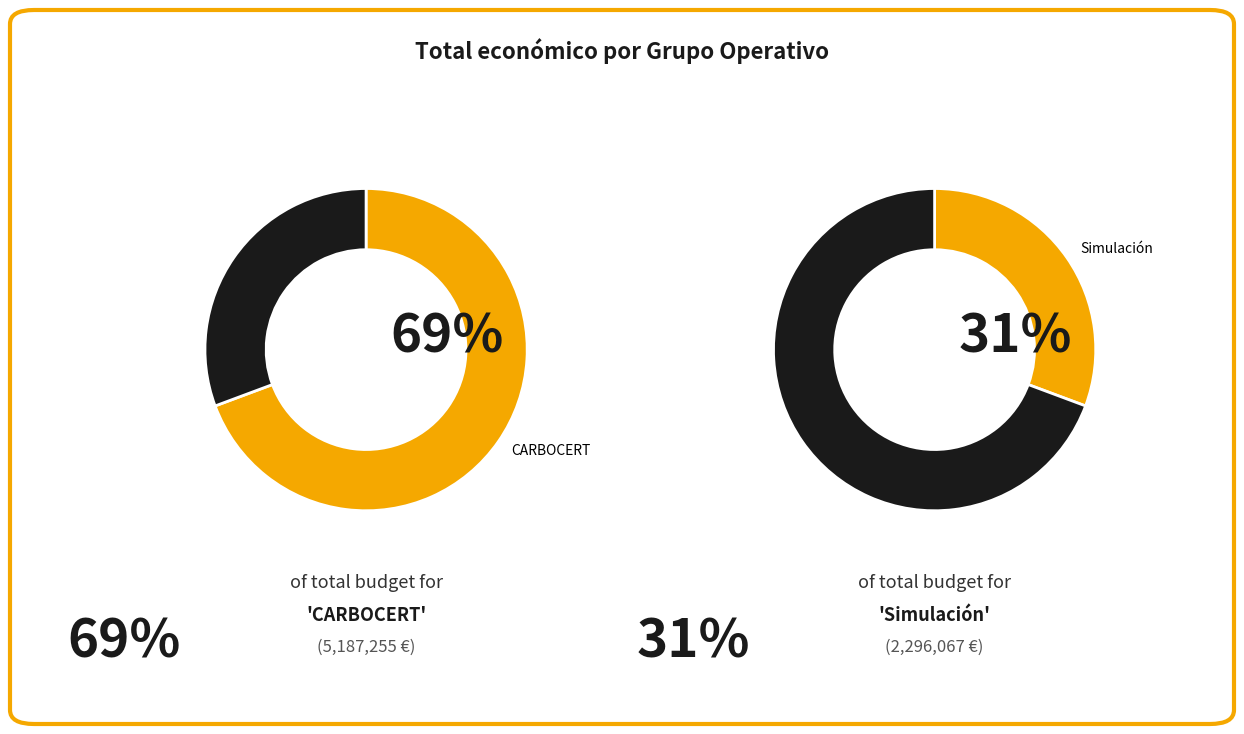

Is CARBOCERT the majority of the pie?

Yes